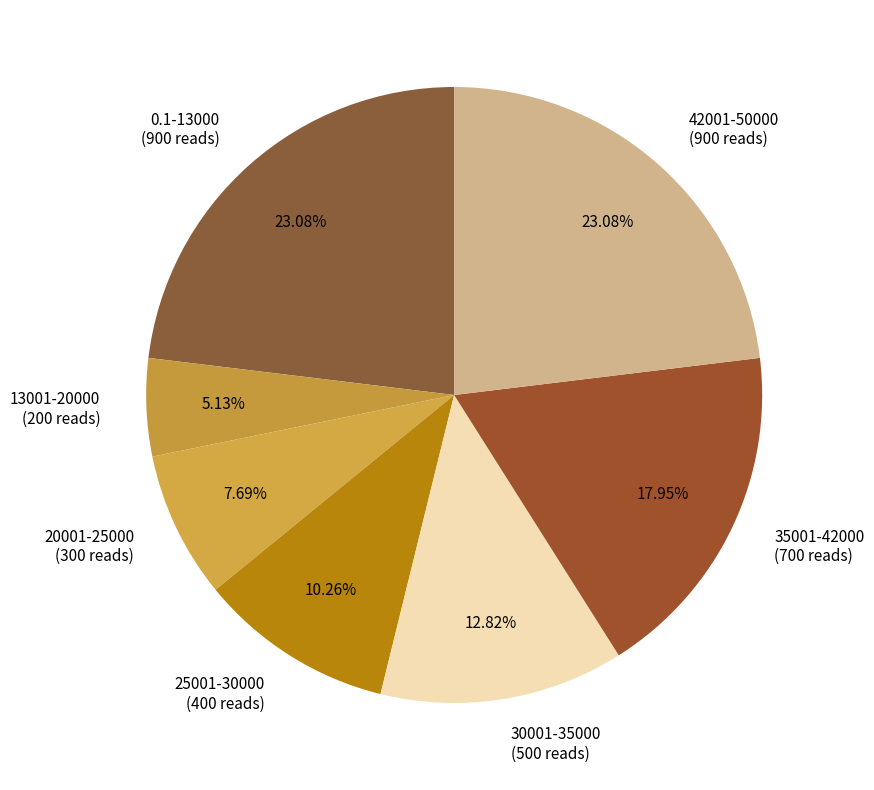

Which has a higher value, 25001-30000 (400 reads) or 13001-20000 (200 reads)?

25001-30000 (400 reads)